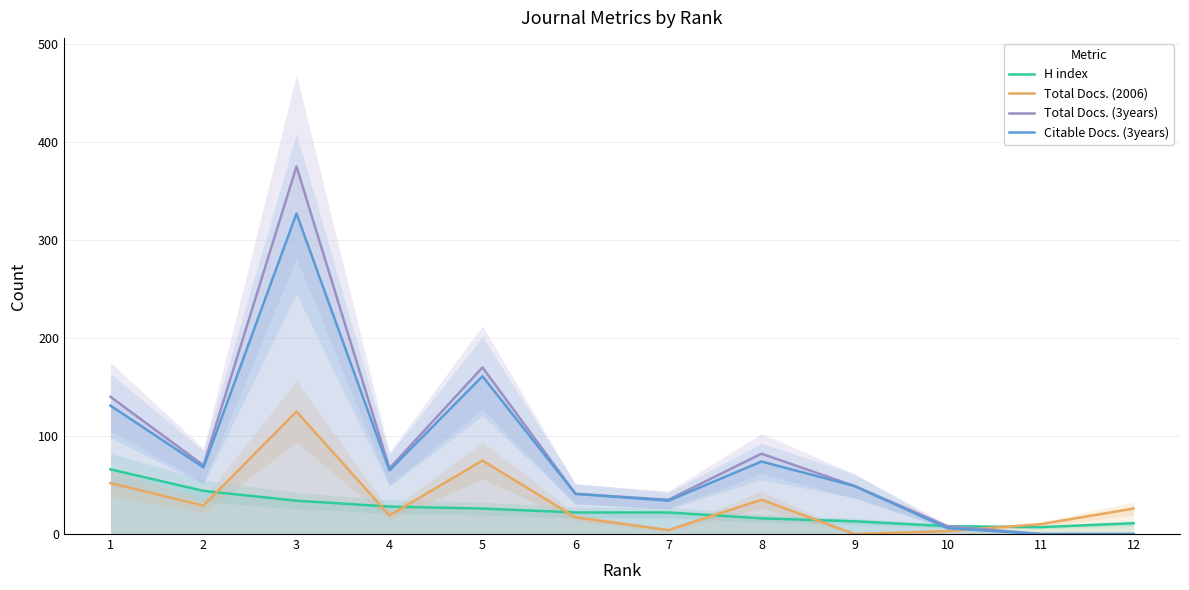

What is the total value across all series at 11?

17